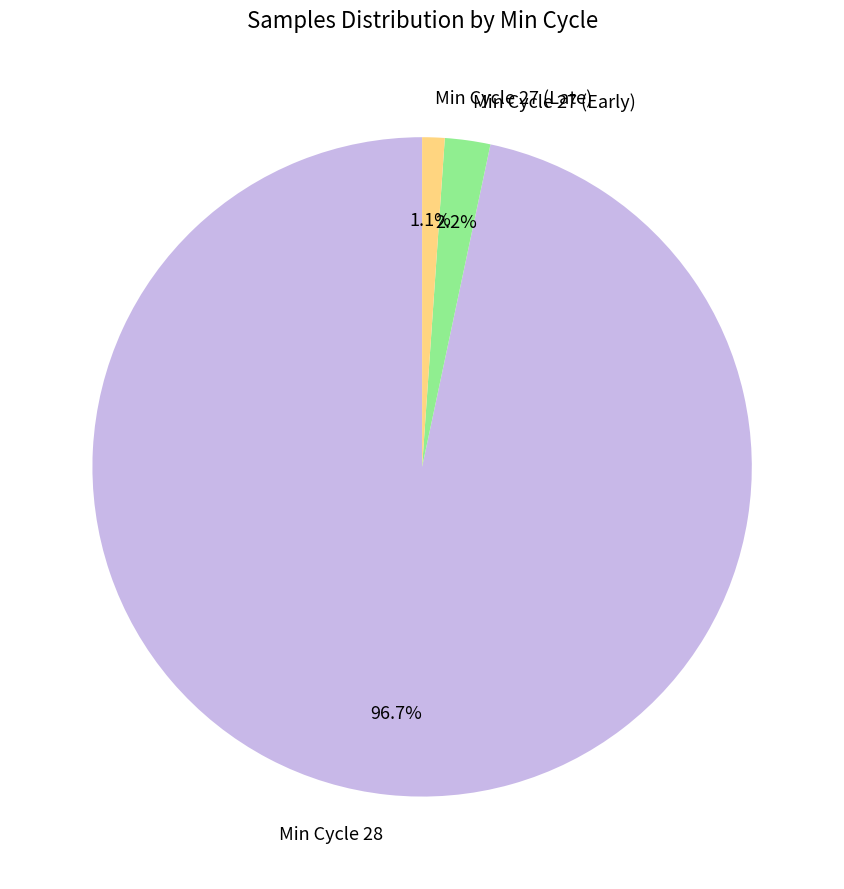

Is there a majority slice in this chart?

Yes